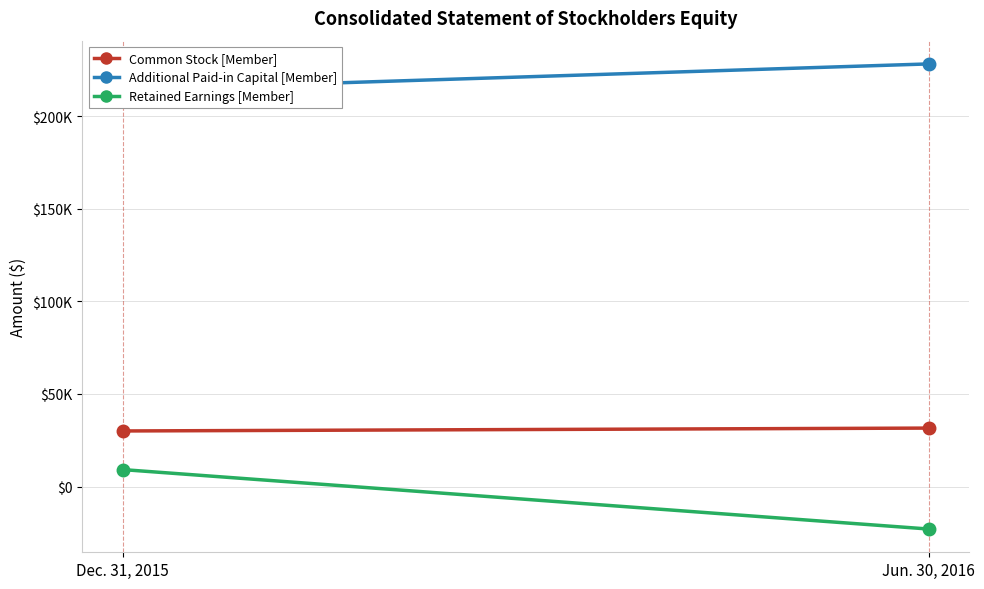

Which series changed the most between Dec. 31, 2015 and Jun. 30, 2016?

Retained Earnings [Member]